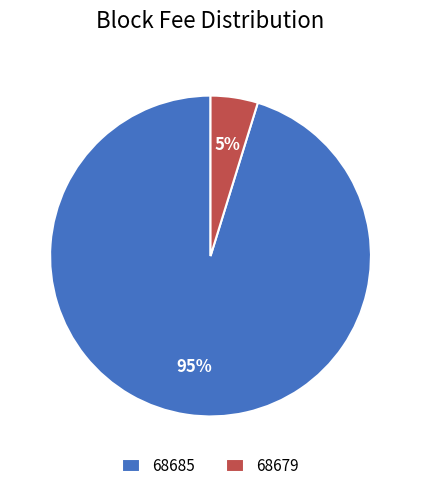

Does any single category account for the majority?

Yes